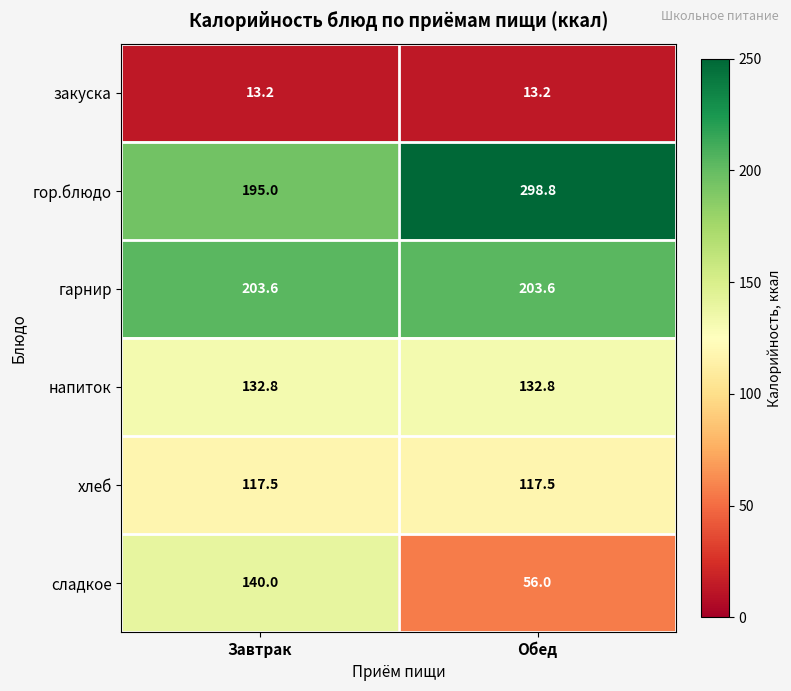

Which series has the widest spread of values?

гор.блюдо